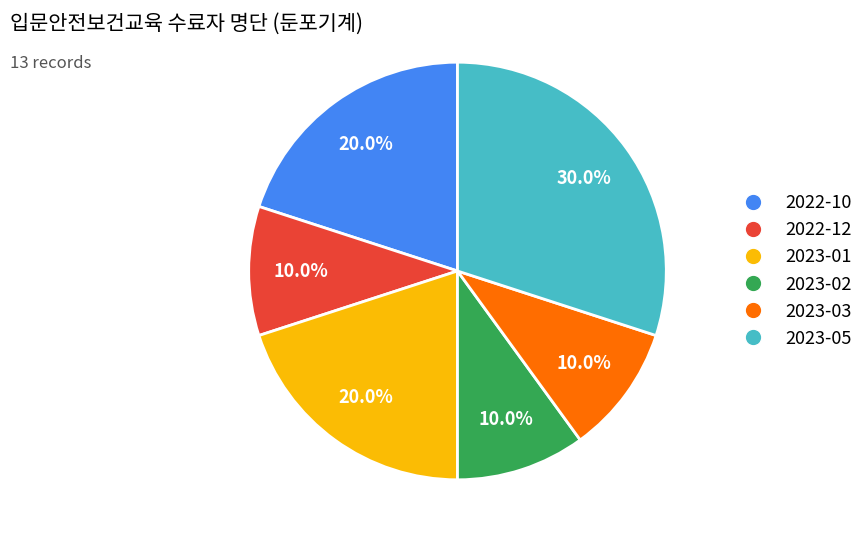

How many segments does this pie chart have?

6